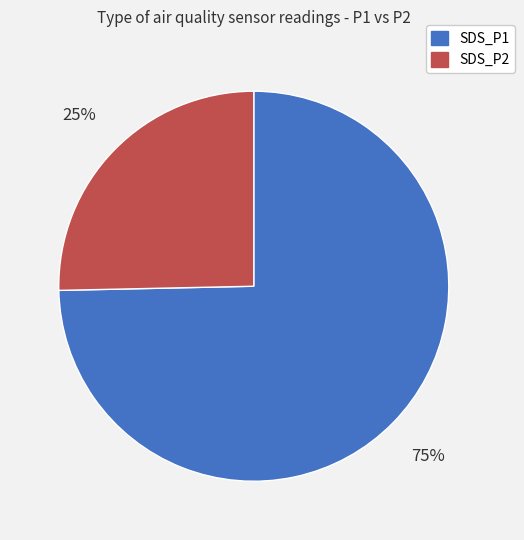

Which slice represents more than half of the pie?

SDS_P1